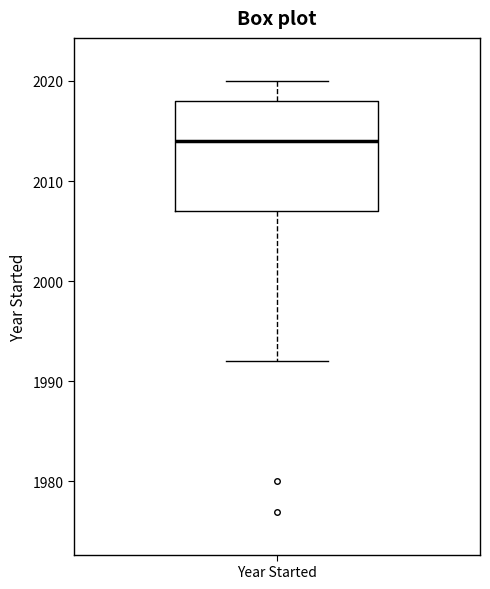

Transcribe this box plot: give where the median line is, the range the box spans, and where the two whiskers end, as read against the y-axis. The values are not printed on the chart, so give them approximately, as read against the axis.

median 2014, box 2007 to 2018, whiskers 1992 to 2020